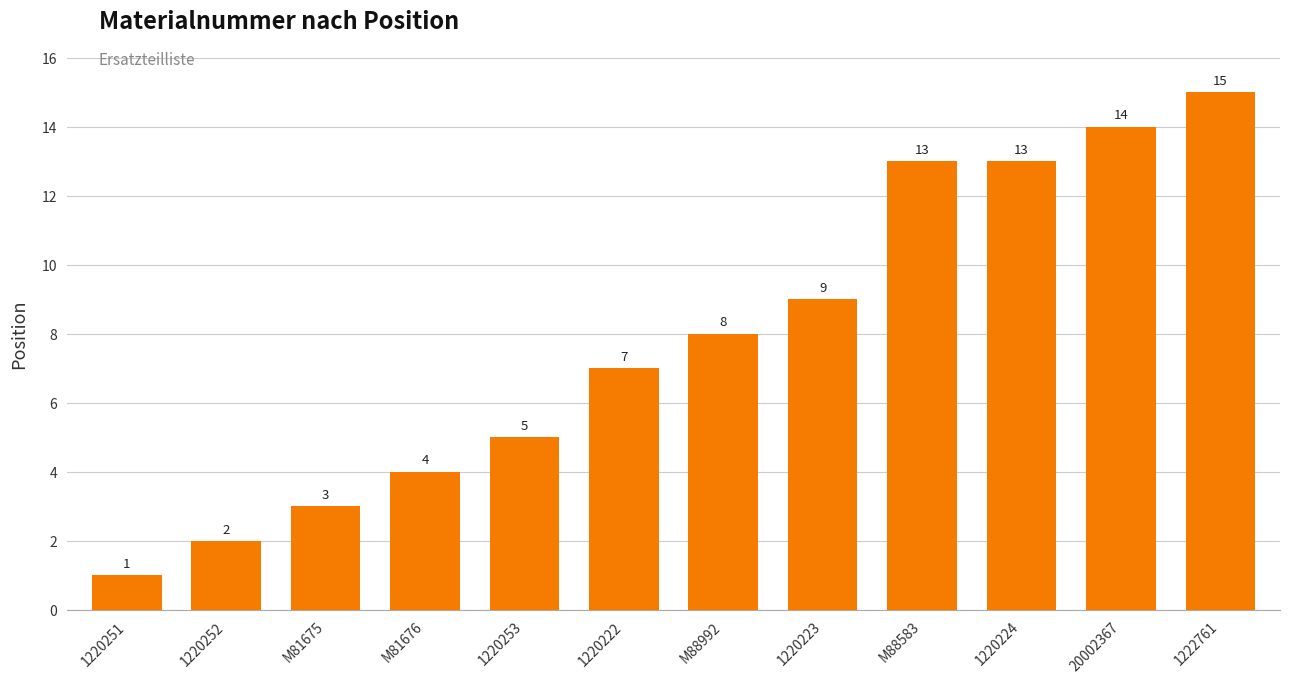

Where is the data nearest to the value 8?

M88992